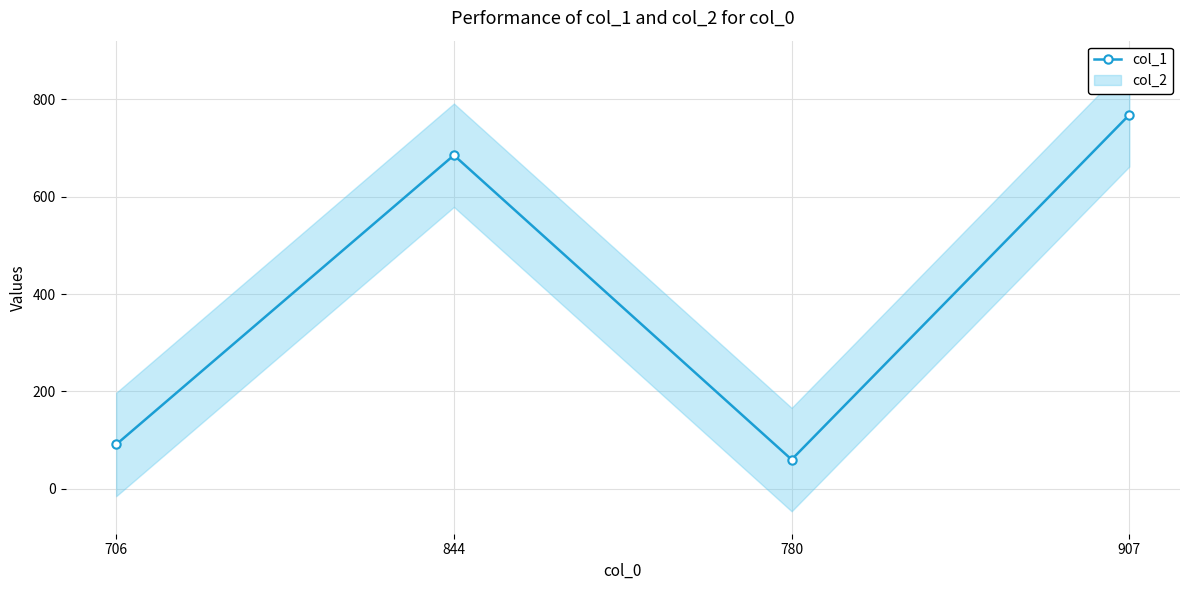

Between 907 and 844, which is larger?

907